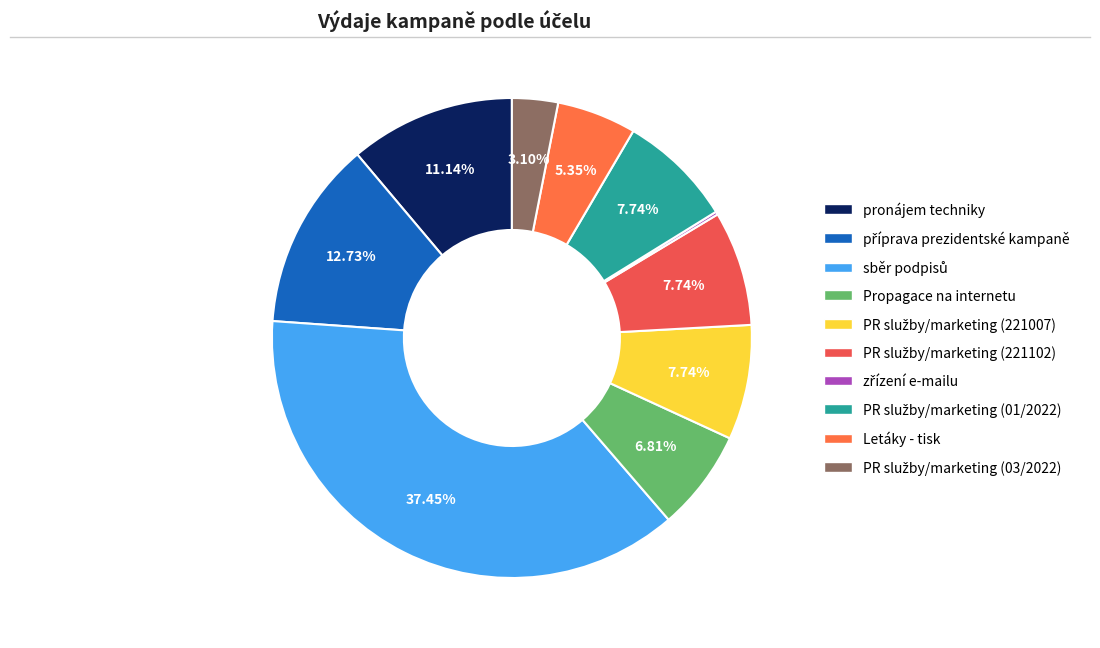

How many slices are in this pie chart?

10